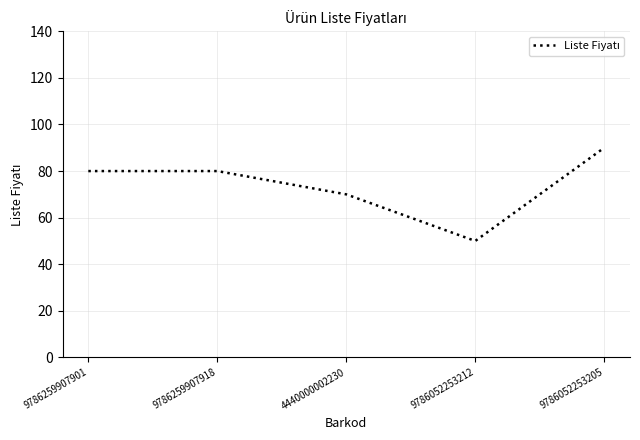

Is this an area chart (filled region under the line)?

No